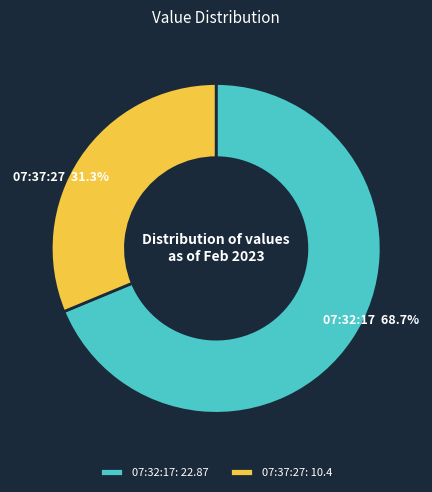

Is there a majority slice in this chart?

Yes